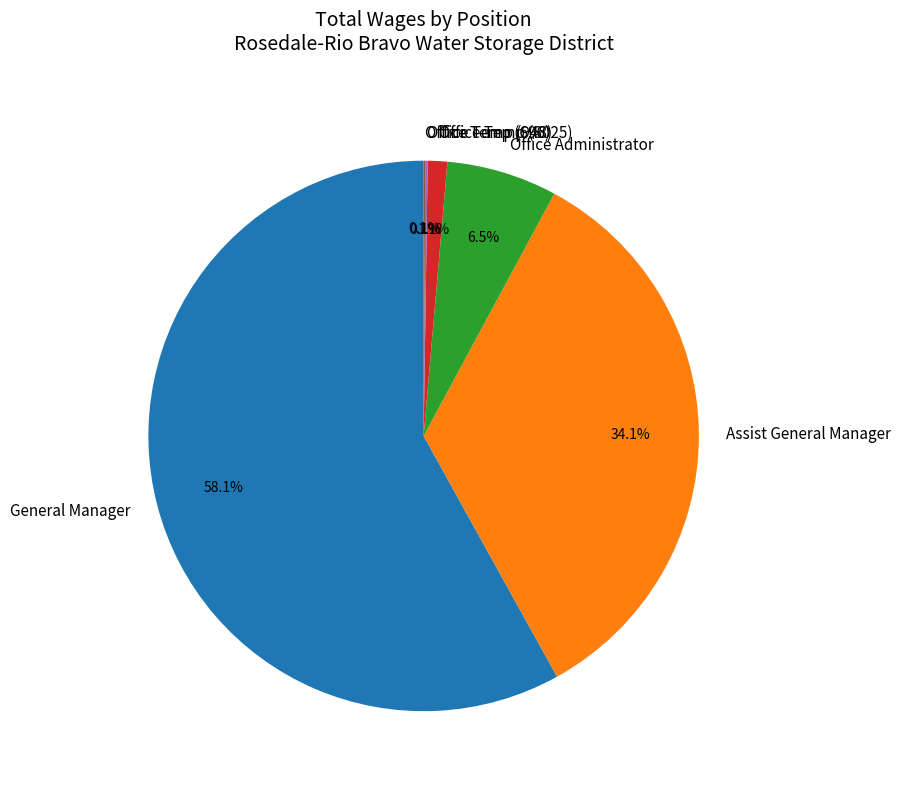

To the nearest percent, what is the difference between the largest and smallest slice percentages?

58%